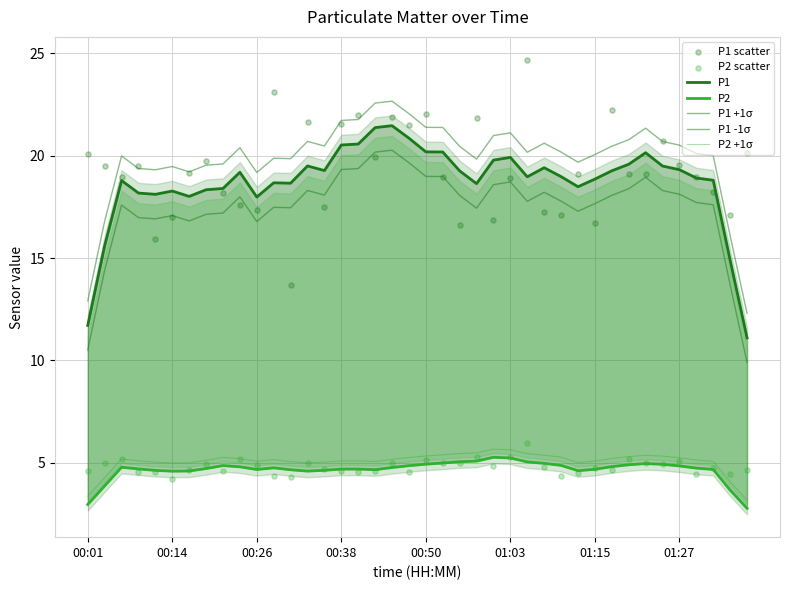

Is the value of P1 at 01:12 greater than the value of P2 at 00:36?

Yes